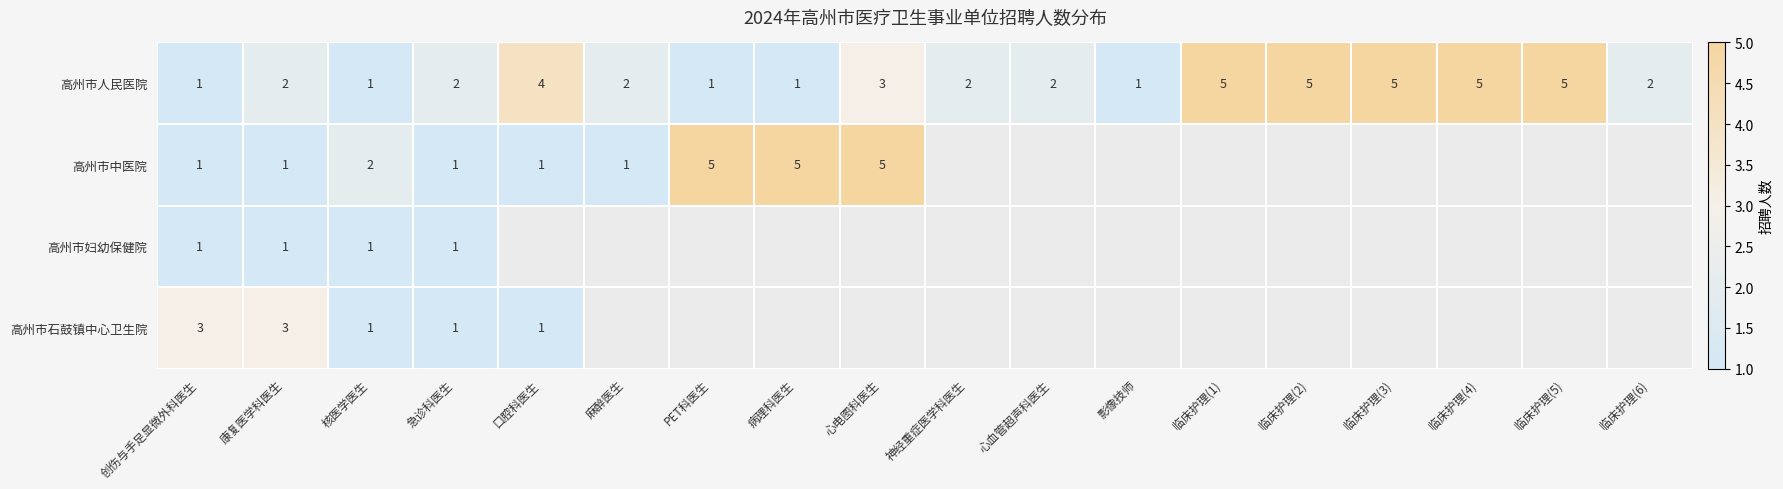

How many data points in 高州市人民医院 are less than 2?

5